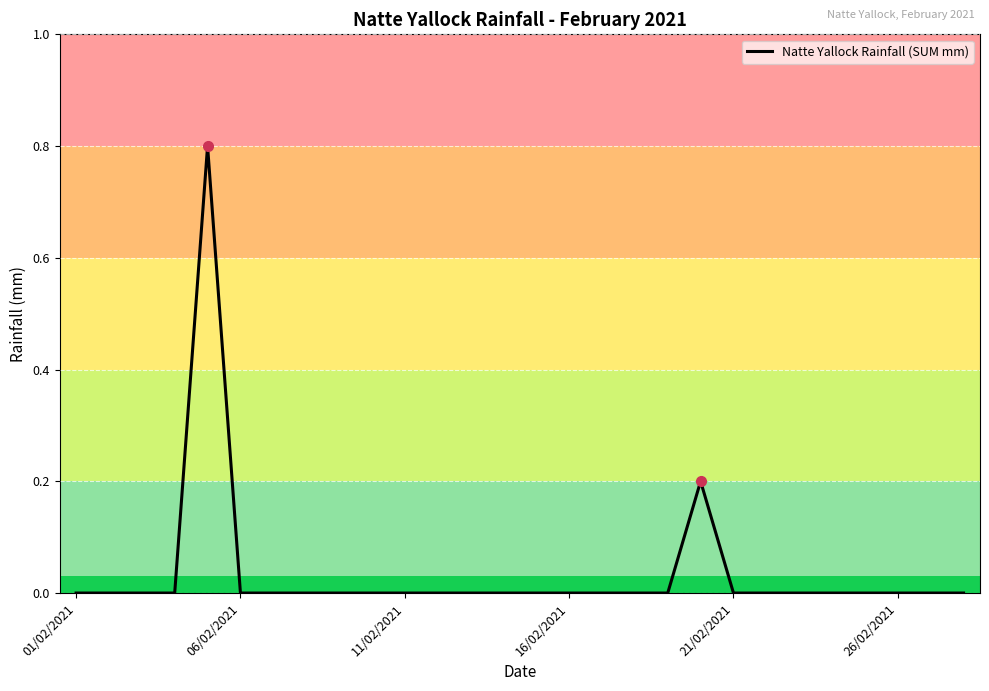

What is the greatest value displayed?

0.8